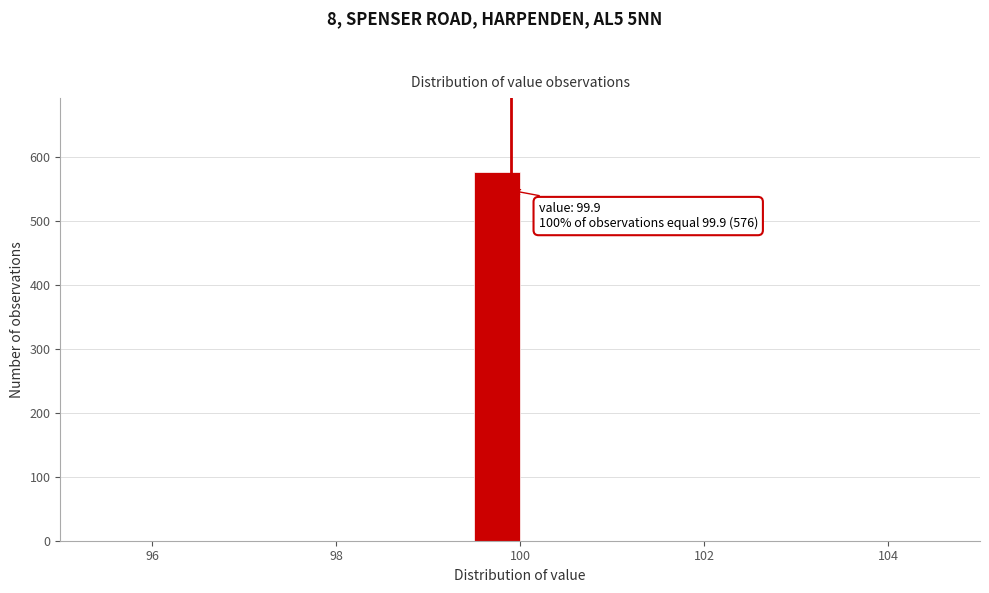

Read against the x-axis, roughly where is the centre of the tallest bar?

99.8